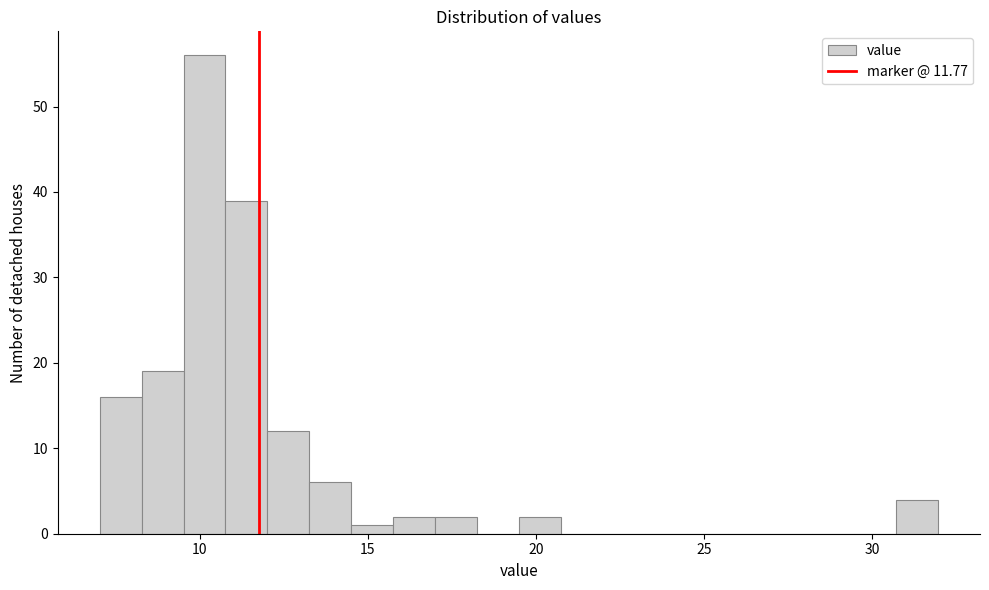

Around what value on the x-axis is the tallest bar? Give the approximate position of its centre, as read against the axis.

10.0